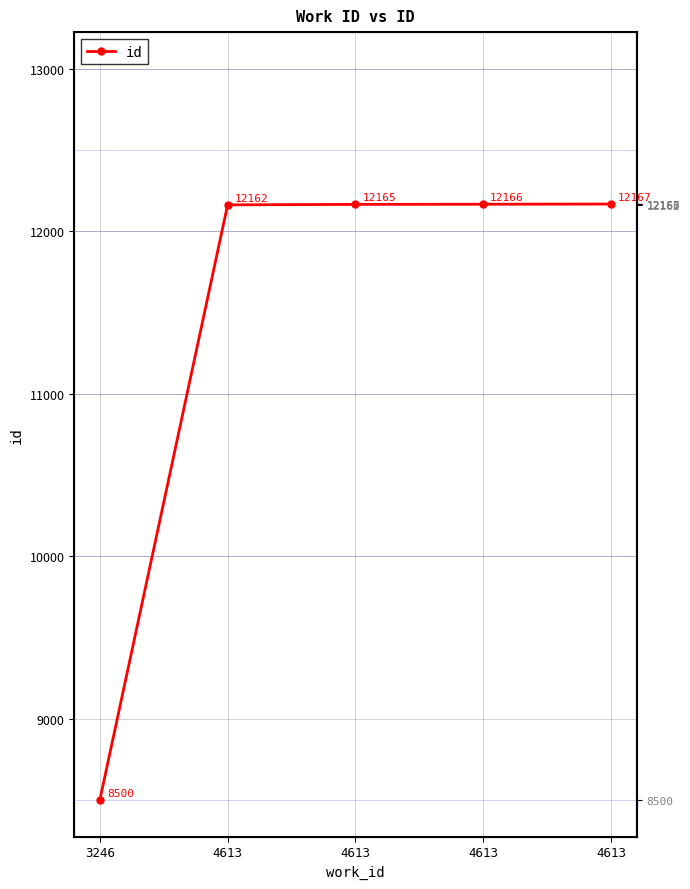

Does the chart have visible grid lines?

Yes